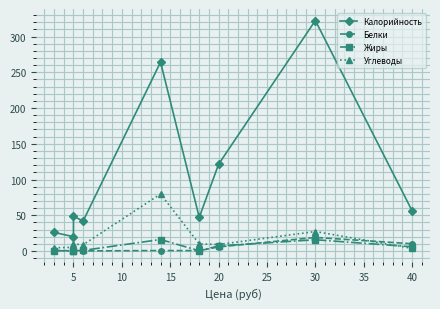

List the series in order of their peak value, highest first.

Калорийность, Углеводы, Белки, Жиры